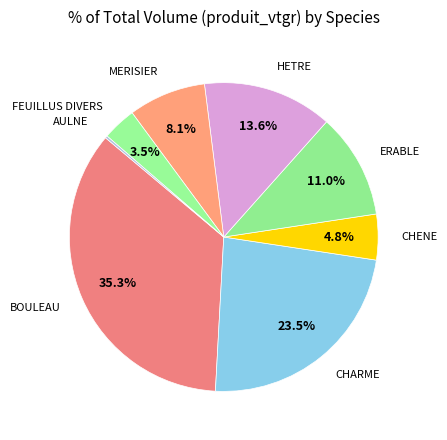

To the nearest percent, what is the difference between the BOULEAU and MERISIER slice percentages?

27%